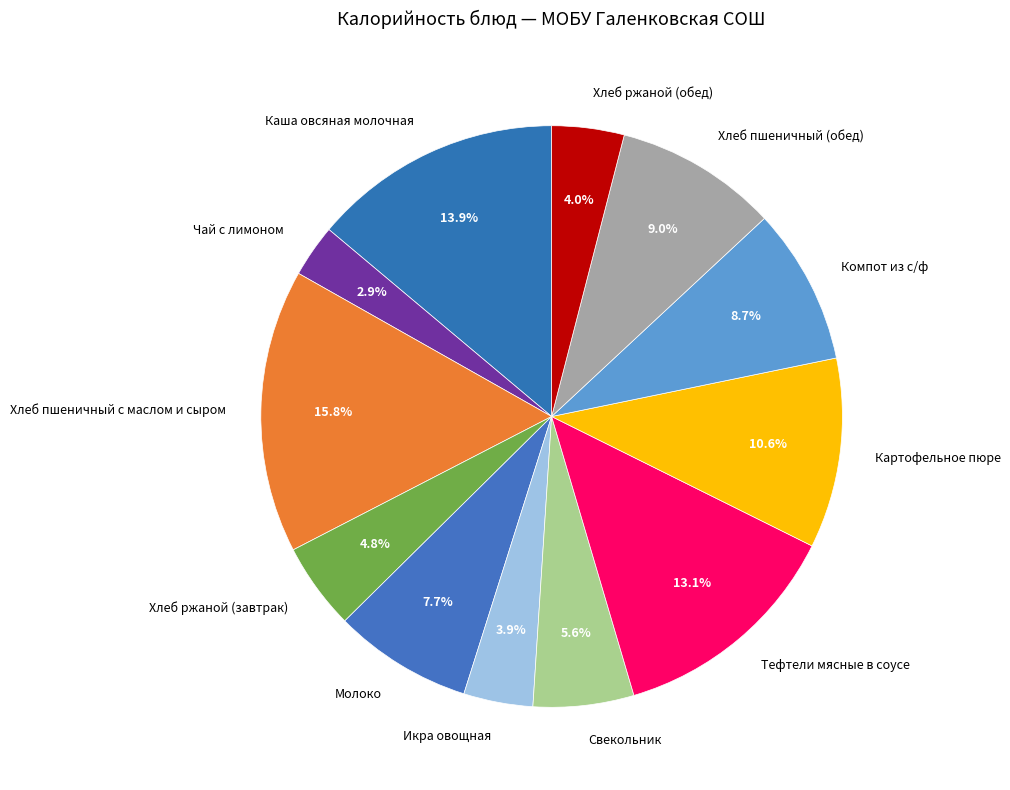

To the nearest percent, what is the difference between the largest and smallest slice percentages?

13%